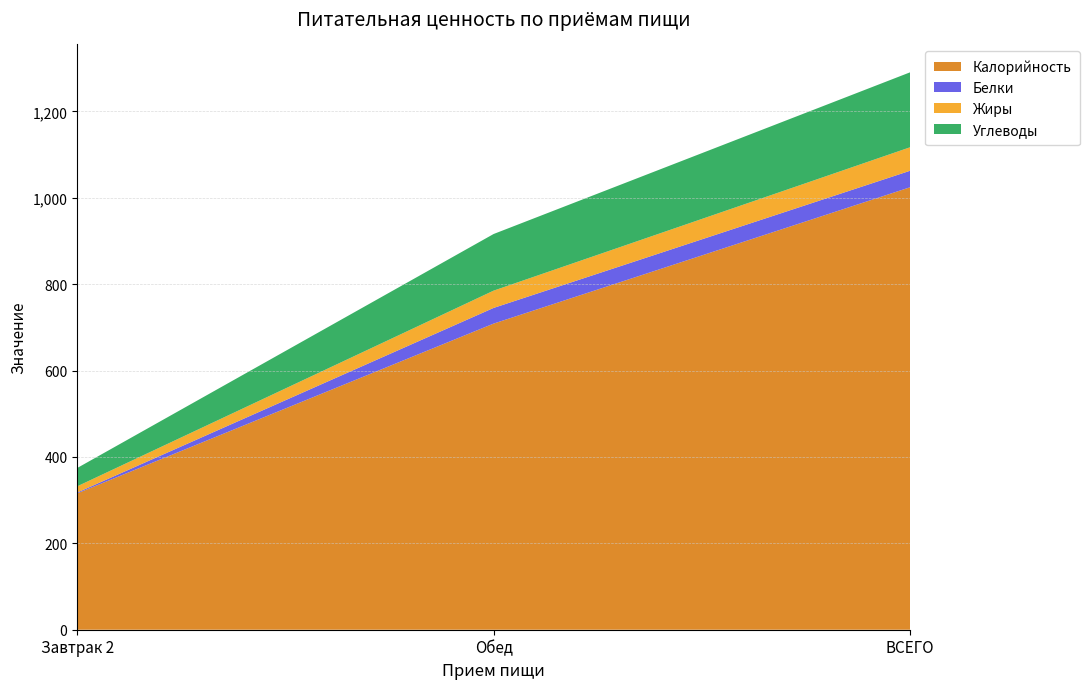

Reading right to left, list all the values displayed in this chart.

Калорийность: ВСЕГО=1024.3	Обед=708.7	Завтрак 2=315.6
Белки: ВСЕГО=38.2	Обед=36.3	Завтрак 2=1.9
Жиры: ВСЕГО=54.4	Обед=40.0	Завтрак 2=14.4
Углеводы: ВСЕГО=173.5	Обед=131.1	Завтрак 2=42.4